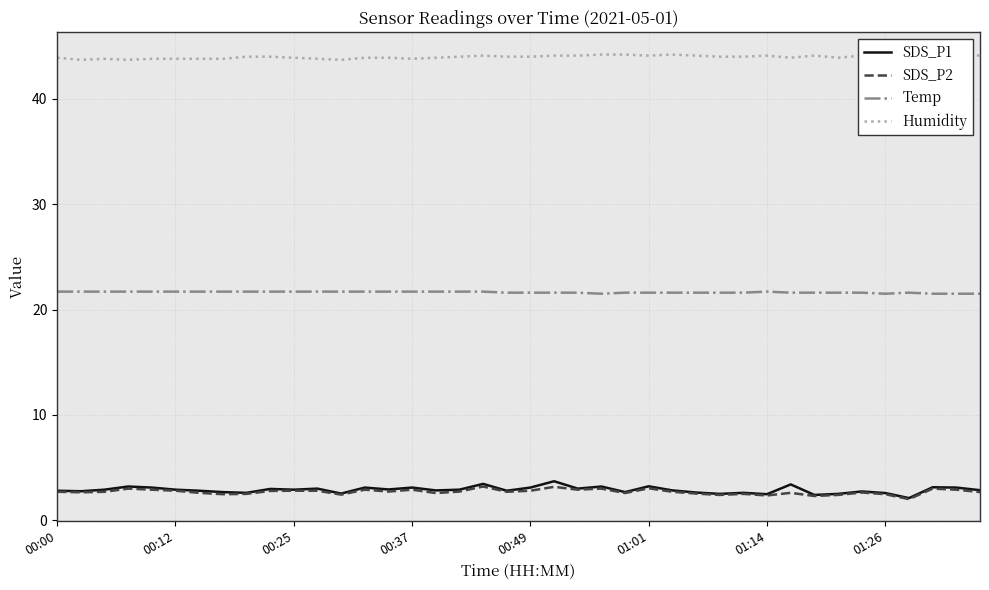

Count the Humidity values in the range 43 to 44.

25